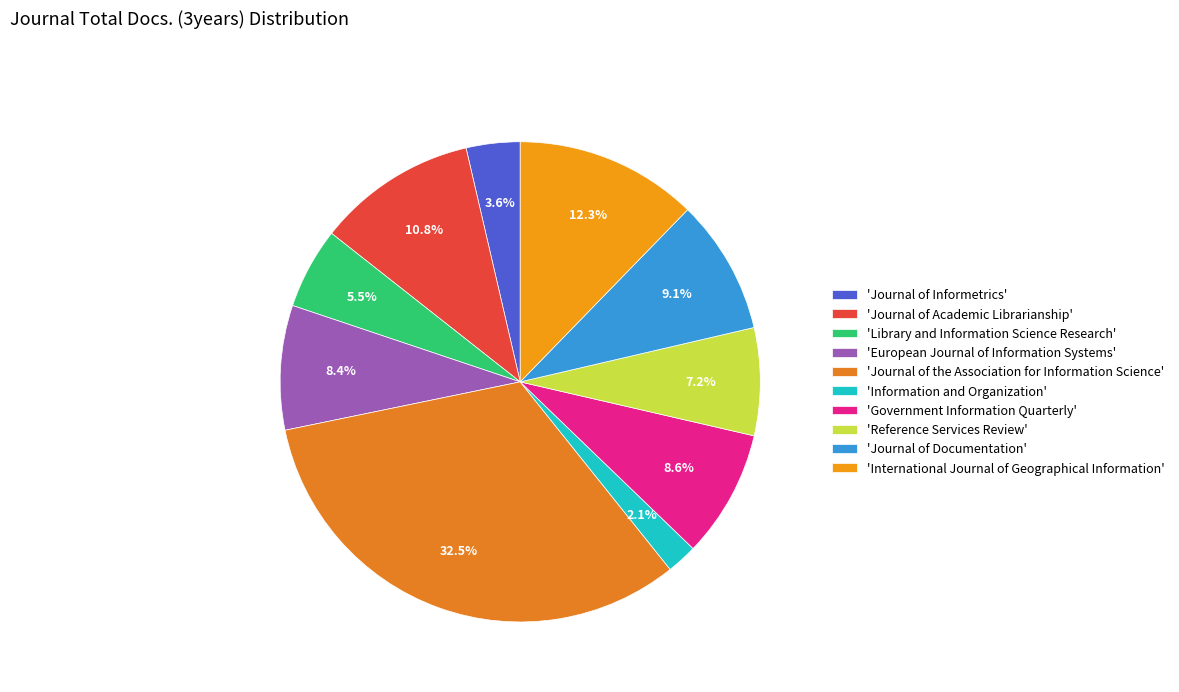

Count the number of slices in the pie.

10